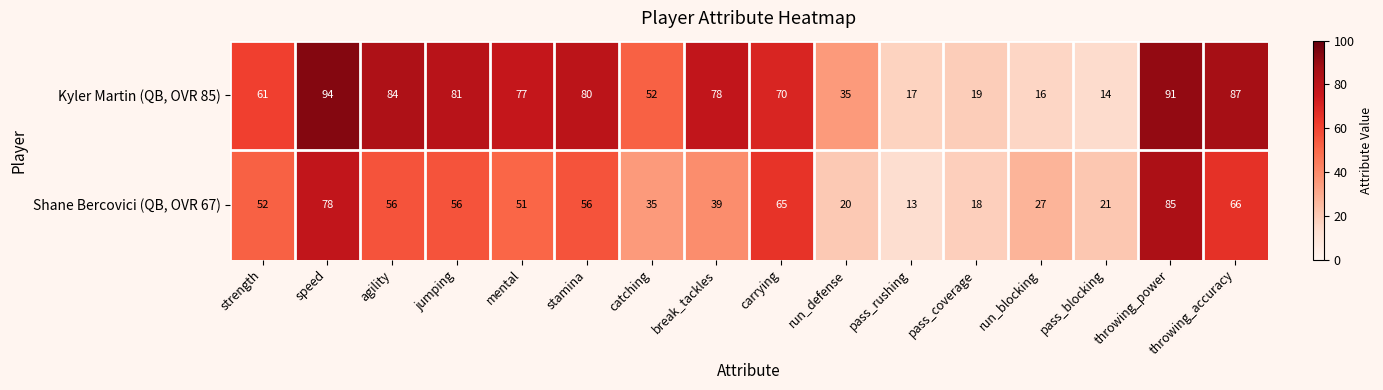

Rank the series at agility from lowest to highest value.

Shane Bercovici (QB, OVR 67), Kyler Martin (QB, OVR 85)